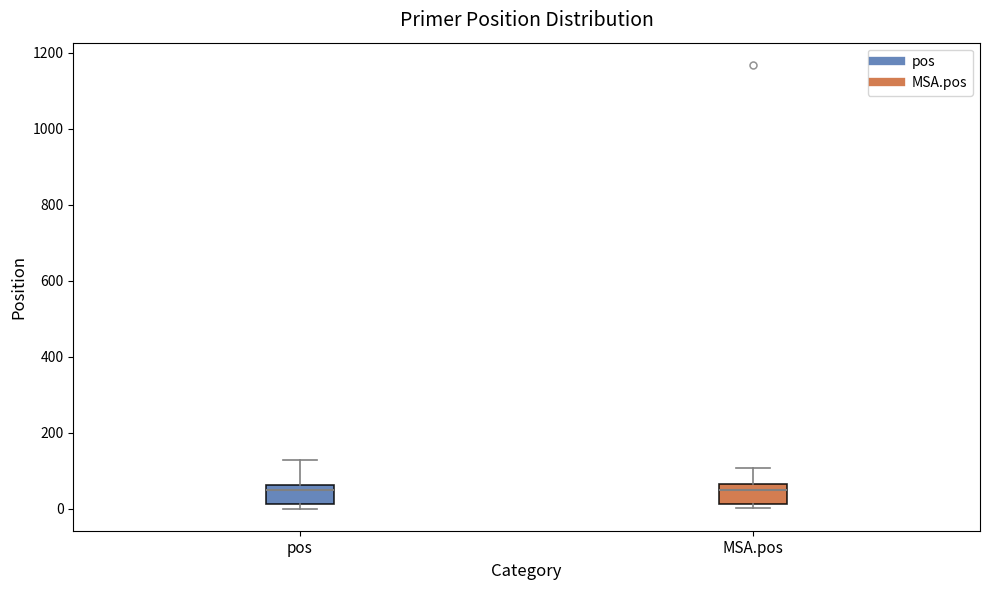

Where does the median line of the box for pos sit on the y-axis? The values are not printed on the chart, so give them approximately, as read against the axis.

40